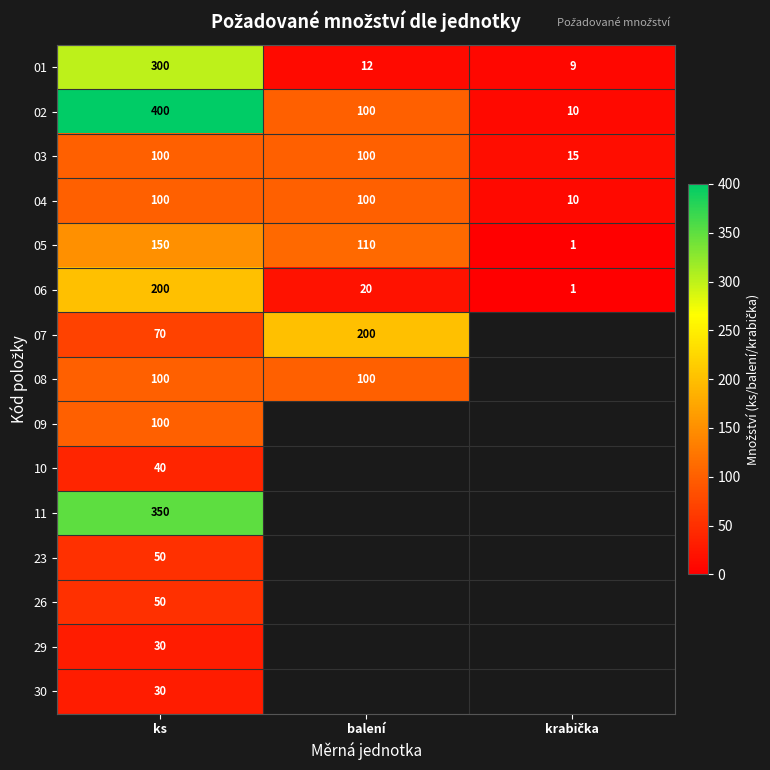

What is the sum of all 04 values?

210